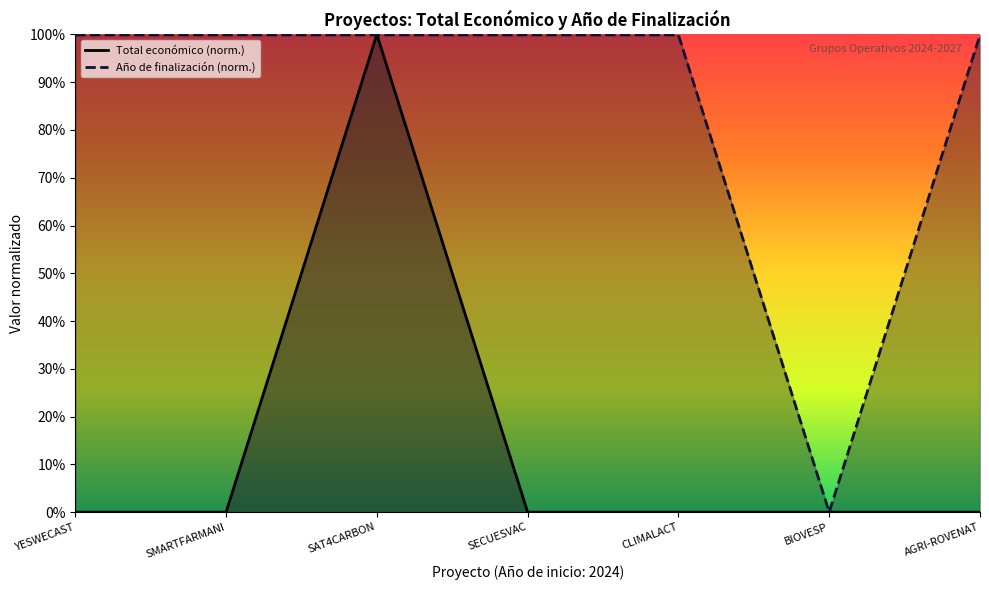

Which series has the largest range (max minus min)?

Total económico